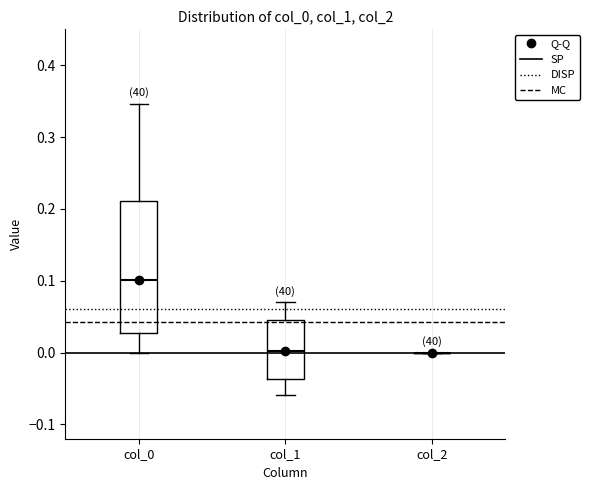

Which box is the tallest, from its lower edge to its upper edge?

col_0